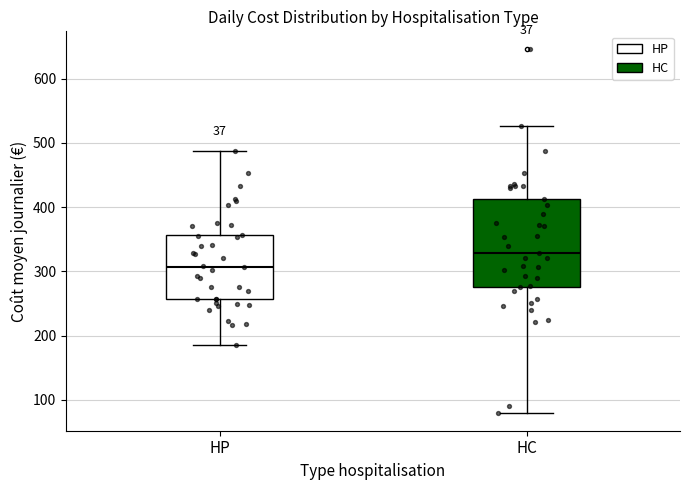

Where does the upper whisker of the box for HP end on the y-axis? The values are not printed on the chart, so give them approximately, as read against the axis.

490